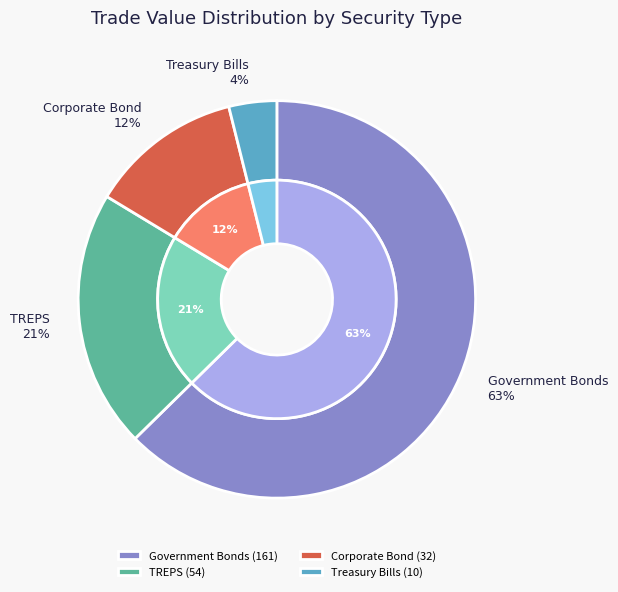

Count the number of slices in the pie.

4